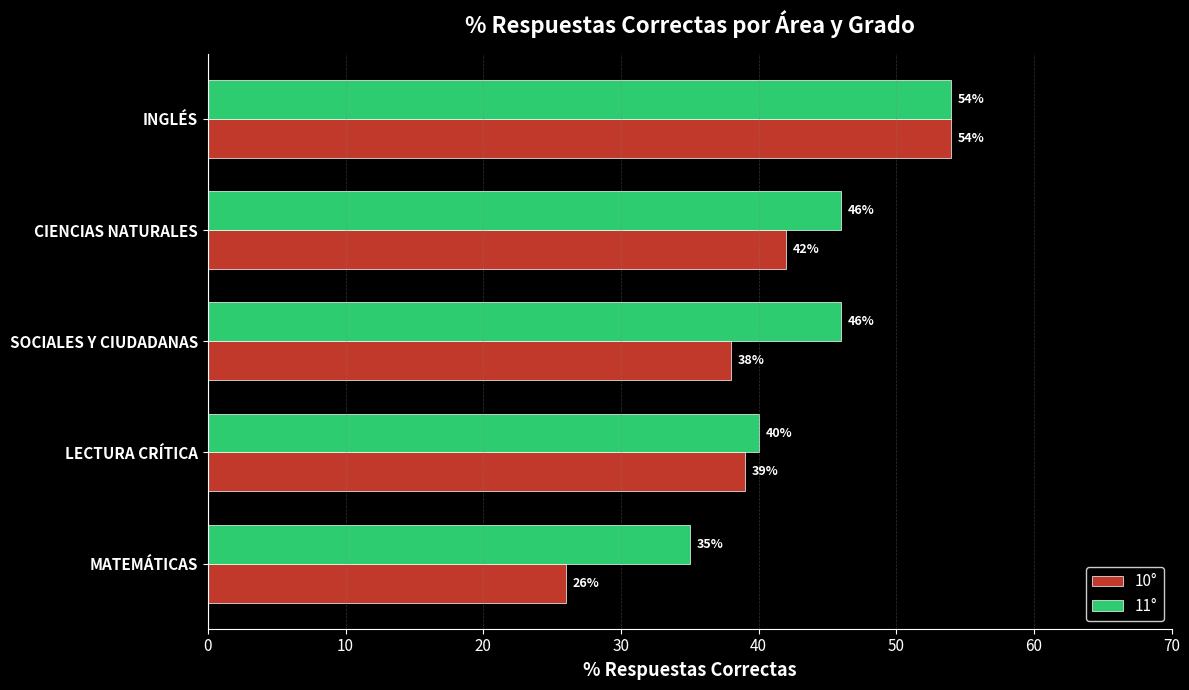

How many series are shown in this chart?

2